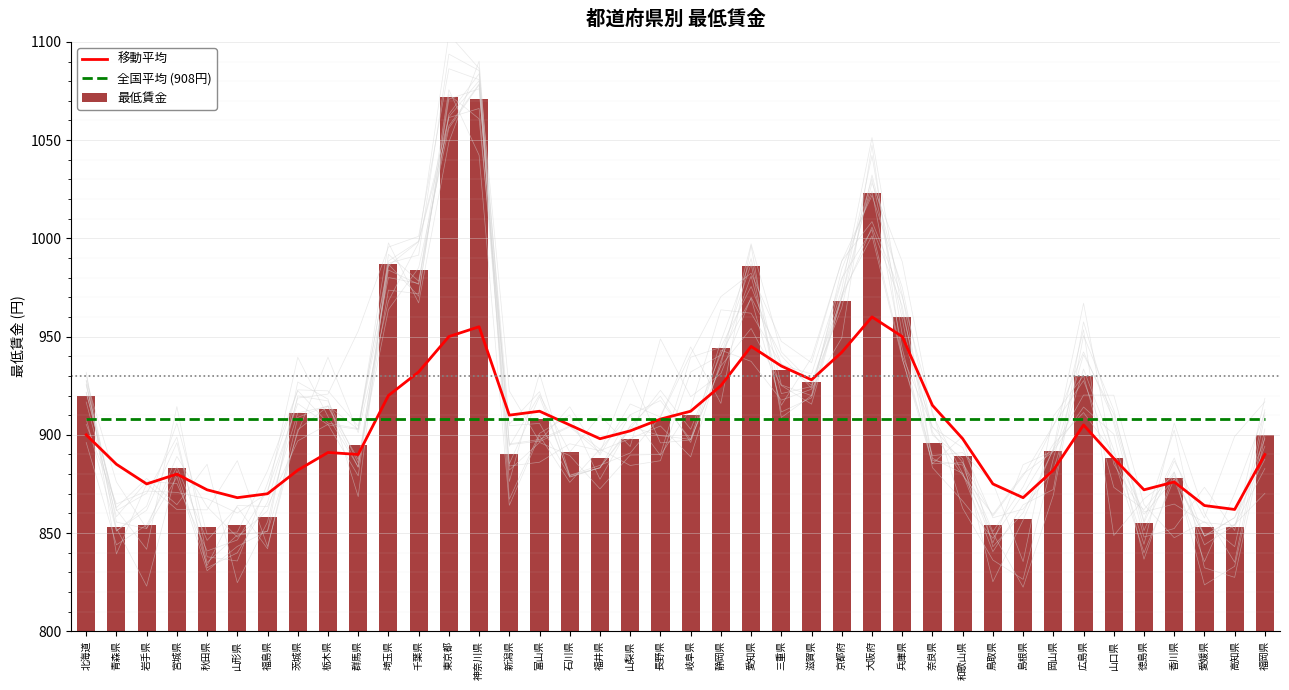

Rank the categories by 移動平均 value from lowest to highest.

高知県, 愛媛県, 山形県, 島根県, 福島県, 秋田県, 徳島県, 岩手県, 鳥取県, 香川県, 宮城県, 茨城県, 岡山県, 青森県, 山口県, 群馬県, 福岡県, 栃木県, 福井県, 和歌山県, 北海道, 山梨県, 石川県, 広島県, 長野県, 新潟県, 富山県, 岐阜県, 奈良県, 埼玉県, 静岡県, 滋賀県, 千葉県, 三重県, 京都府, 愛知県, 東京都, 兵庫県, 神奈川県, 大阪府